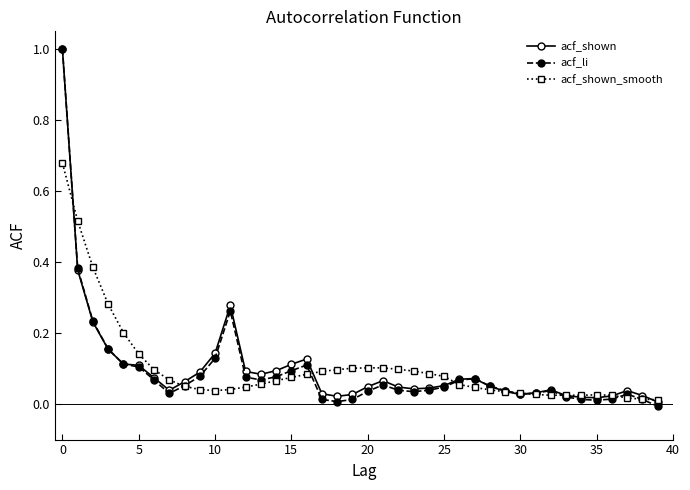

True or false: acf_shown has more than 2 interior local peaks.

True